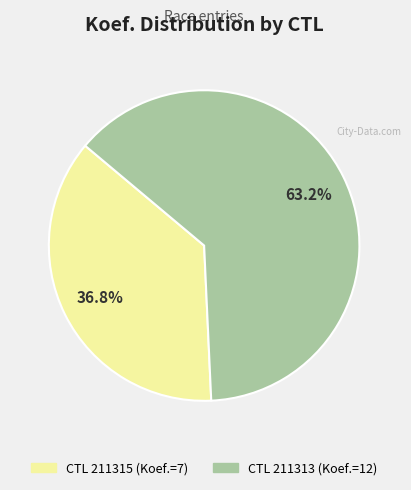

Does any single category account for the majority?

Yes